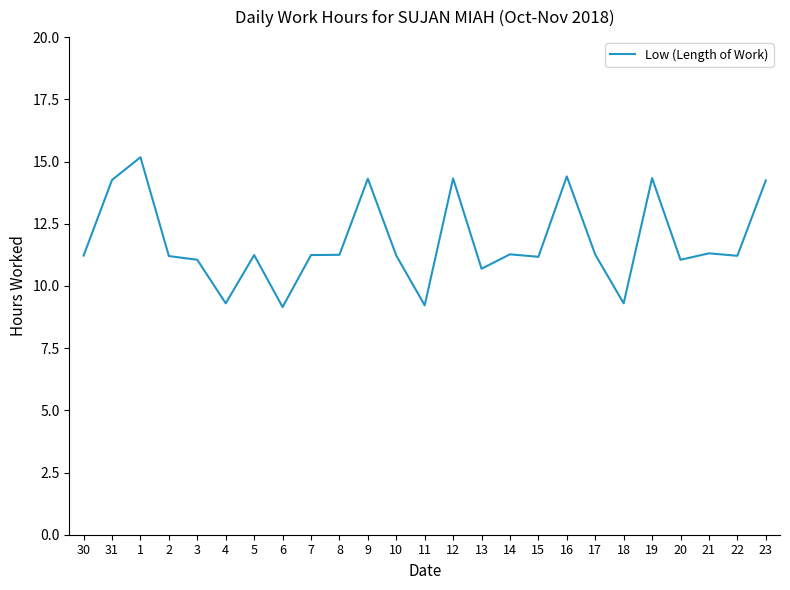

What is the maximum value shown in the chart?

15.2